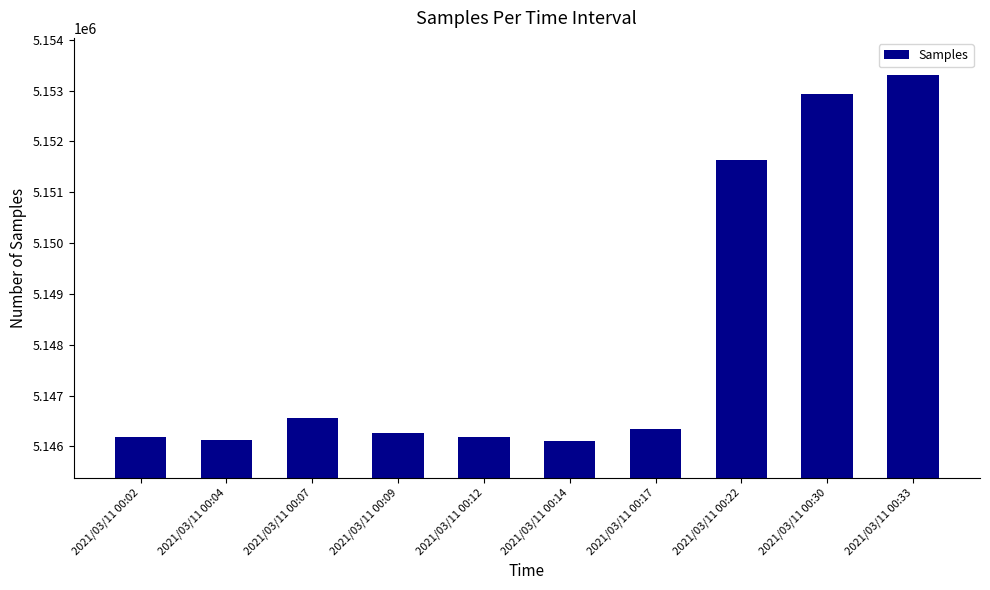

Which category has the highest value across all series?

2021/03/11 00:33